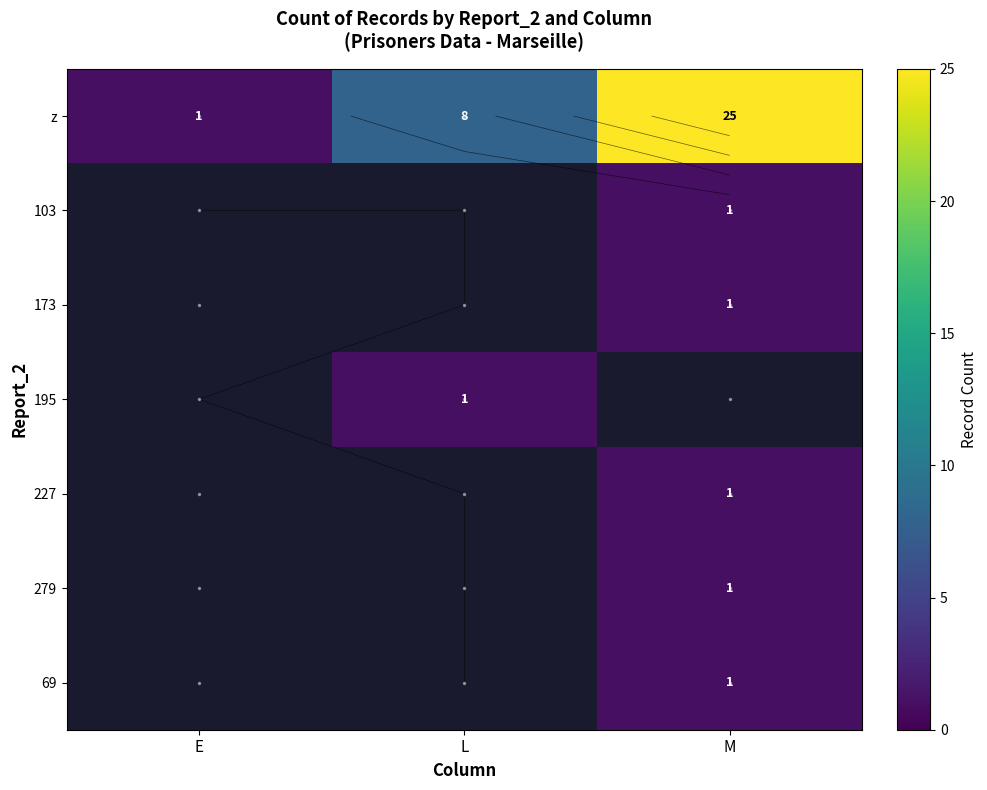

At how many categories does at least one series exceed 5?

2